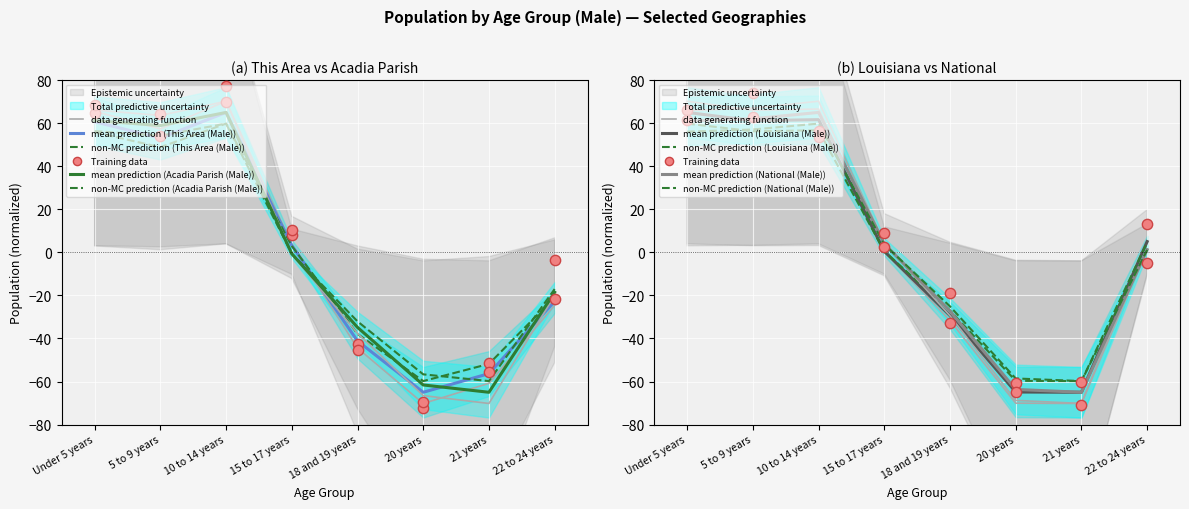

Which series reaches the maximum Y coordinate?

National (Male)